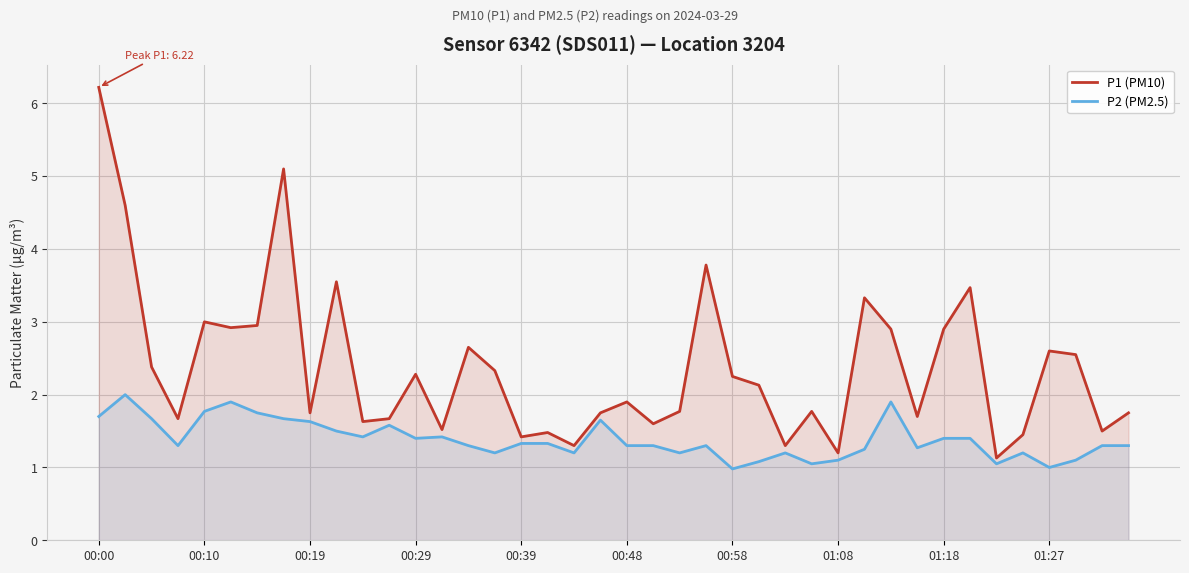

List the series in order of their overall mean, highest first.

P1 (PM10), P2 (PM2.5)